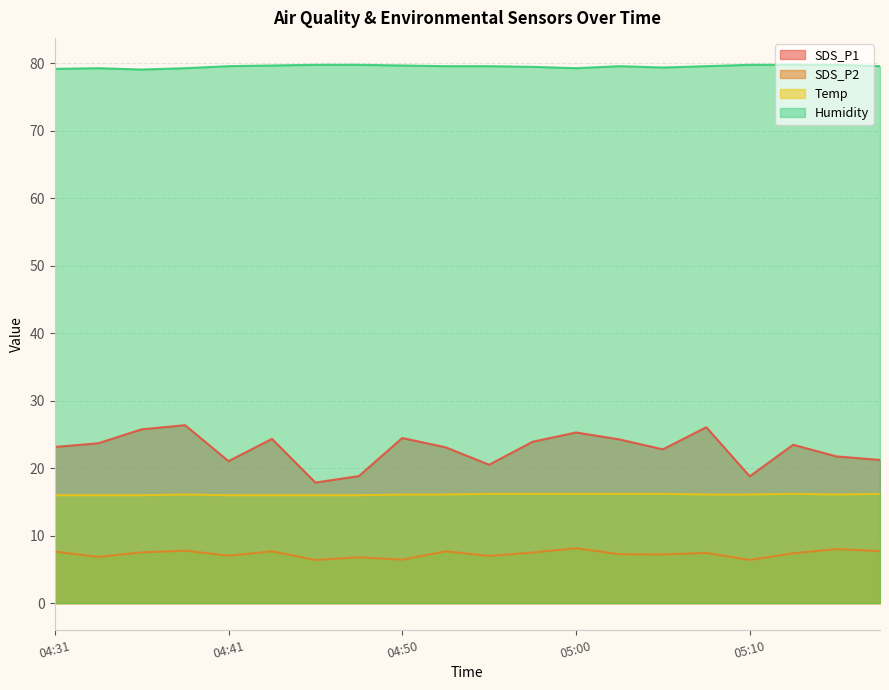

List the series in order of their peak value, lowest first.

SDS_P2, Temp, SDS_P1, Humidity